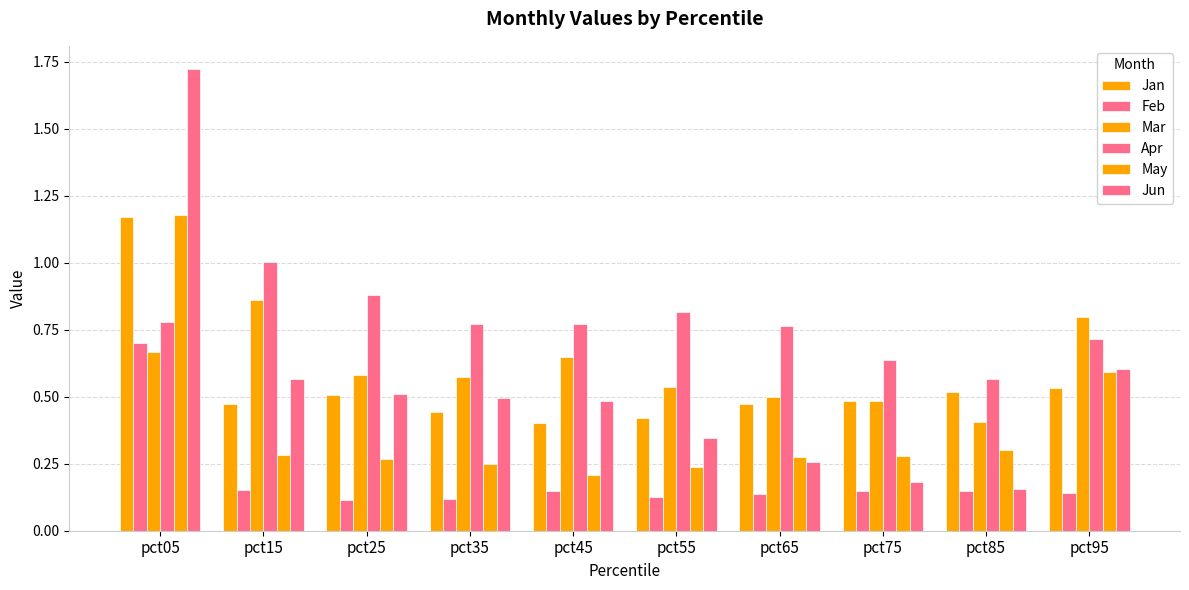

What is the lowest value of the Mar series?

0.4